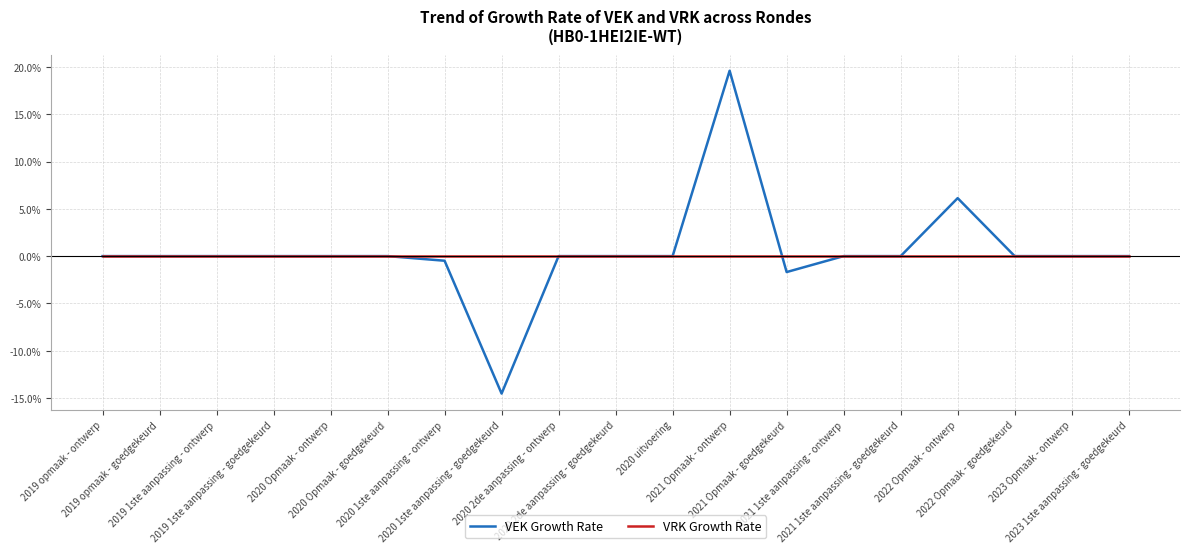

Rank the series by their maximum value, from highest to lowest.

VEK Growth Rate, VRK Growth Rate